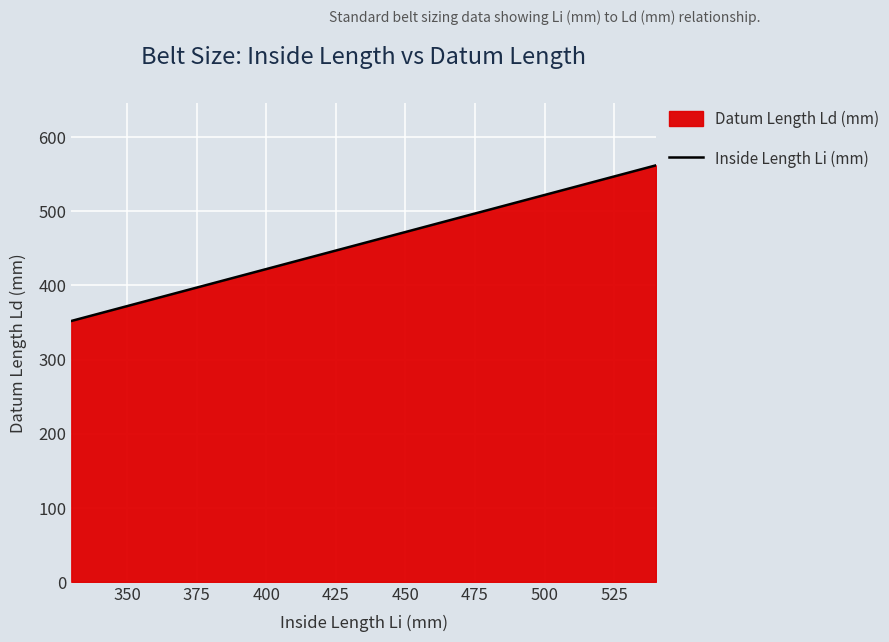

What is the minimum value shown in the chart?

352